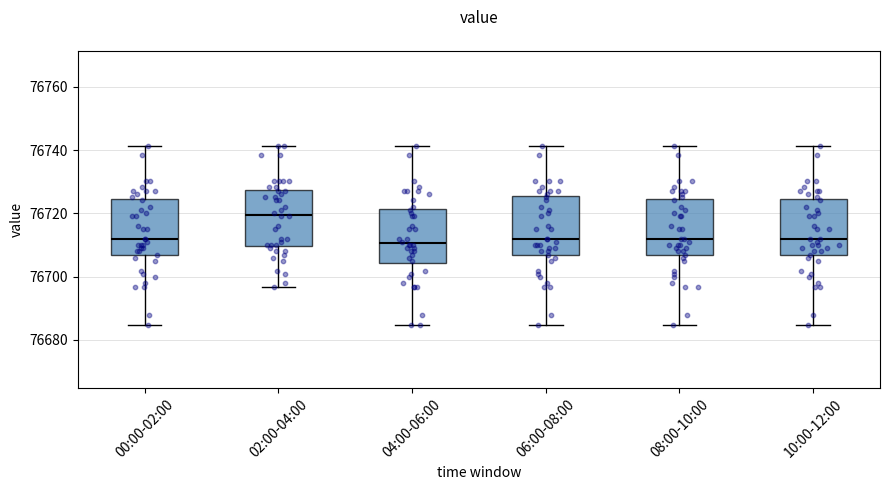

Reading left to right, transcribe this box plot: for each box, give where its median line is, the range the box spans, and where its two whiskers end, as read against the y-axis. The values are not printed on the chart, so give them approximately, as read against the axis.

00:00-02:00: median 76712, box 76706 to 76724, whiskers 76684 to 76742
02:00-04:00: median 76720, box 76710 to 76728, whiskers 76696 to 76742
04:00-06:00: median 76710, box 76704 to 76722, whiskers 76684 to 76742
06:00-08:00: median 76712, box 76706 to 76726, whiskers 76684 to 76742
08:00-10:00: median 76712, box 76706 to 76724, whiskers 76684 to 76742
10:00-12:00: median 76712, box 76706 to 76724, whiskers 76684 to 76742